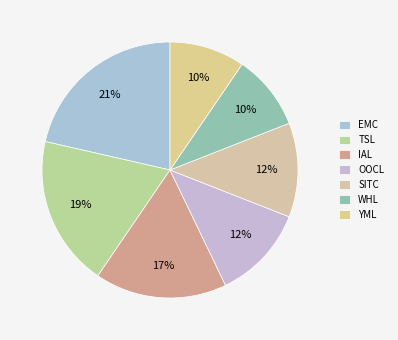

To the nearest percent, what percentage of the pie is WHL?

10%